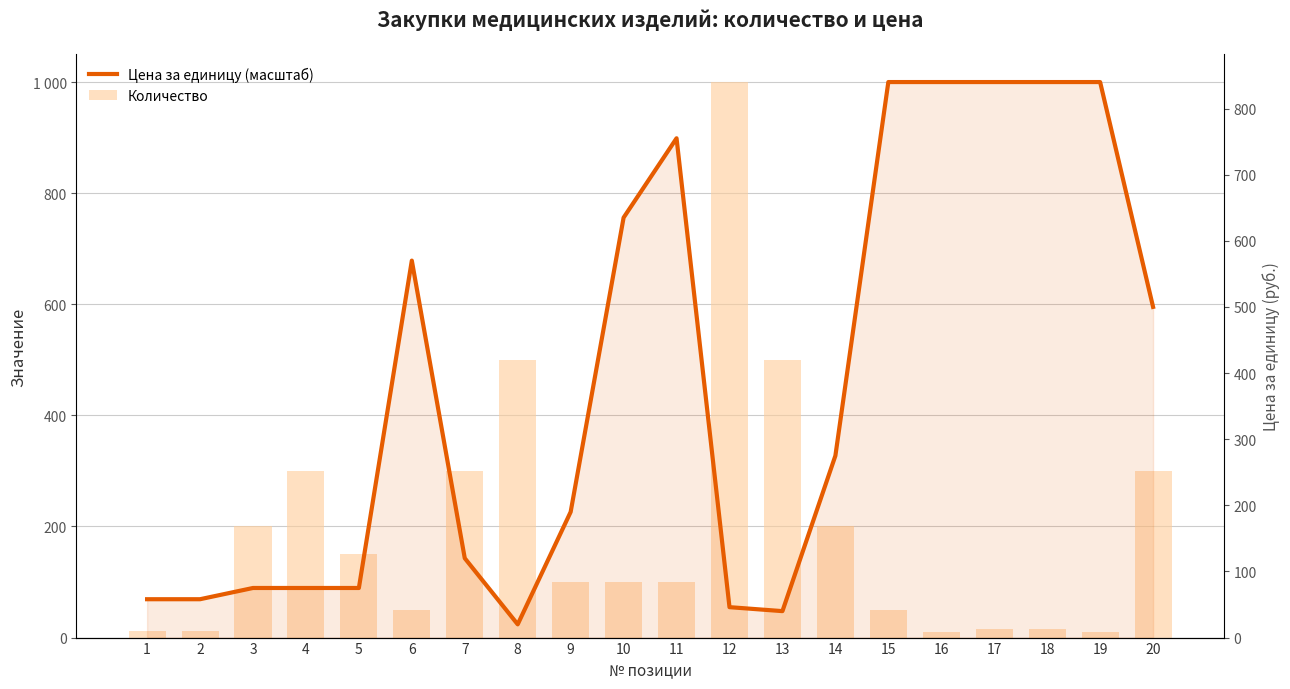

At how many categories does at least one series exceed 573?

10